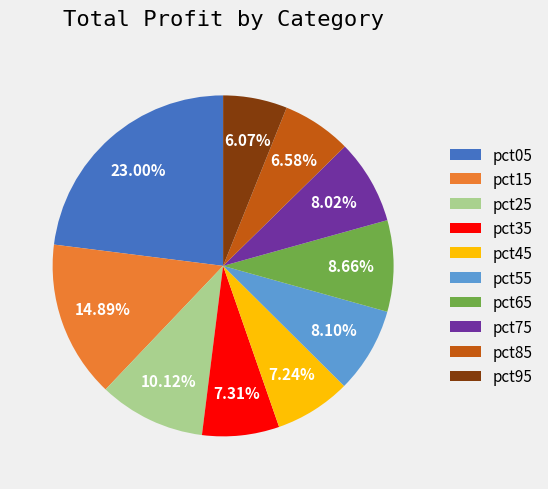

True or false: pct75 accounts for 8% of the total.

True